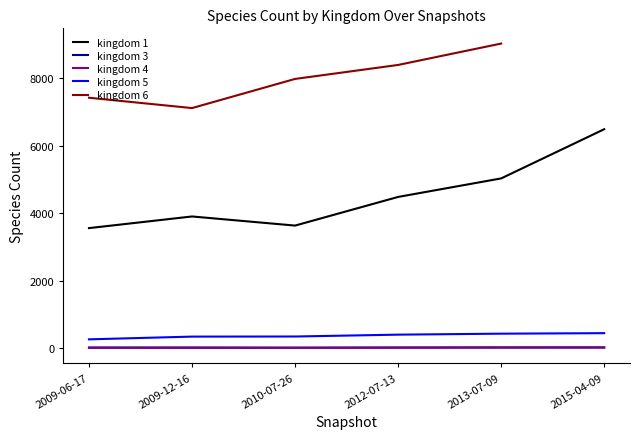

Is the value of kingdom_0 at 2012-07-13 greater than the value of kingdom_1 at 2012-07-13?

No